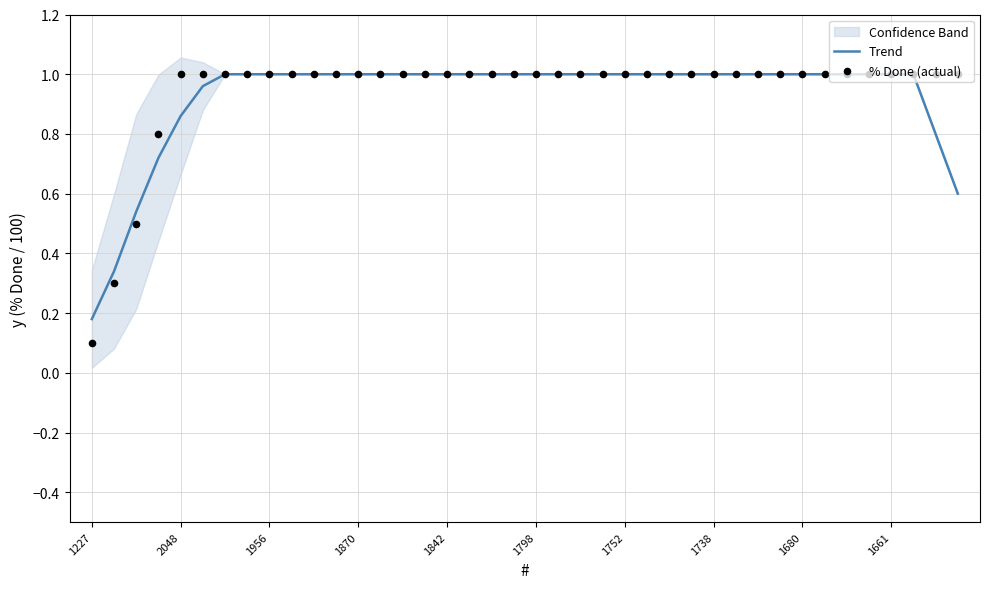

Which series contains the highest Y value?

Trend